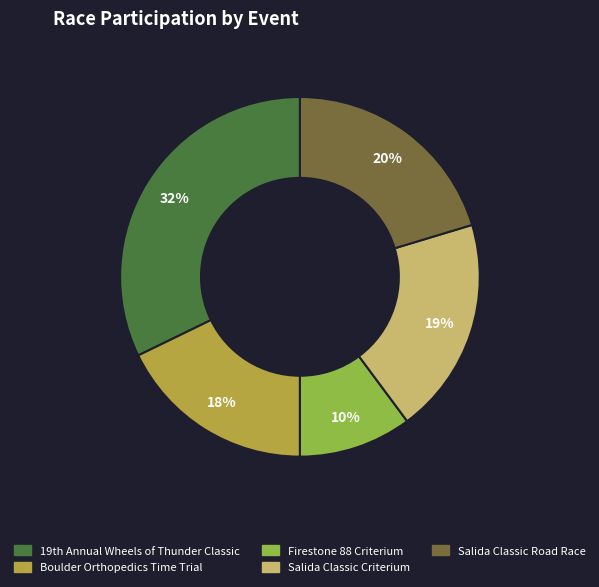

To the nearest percent, what is the difference between the Salida Classic Criterium and Firestone 88 Criterium slice percentages?

9%